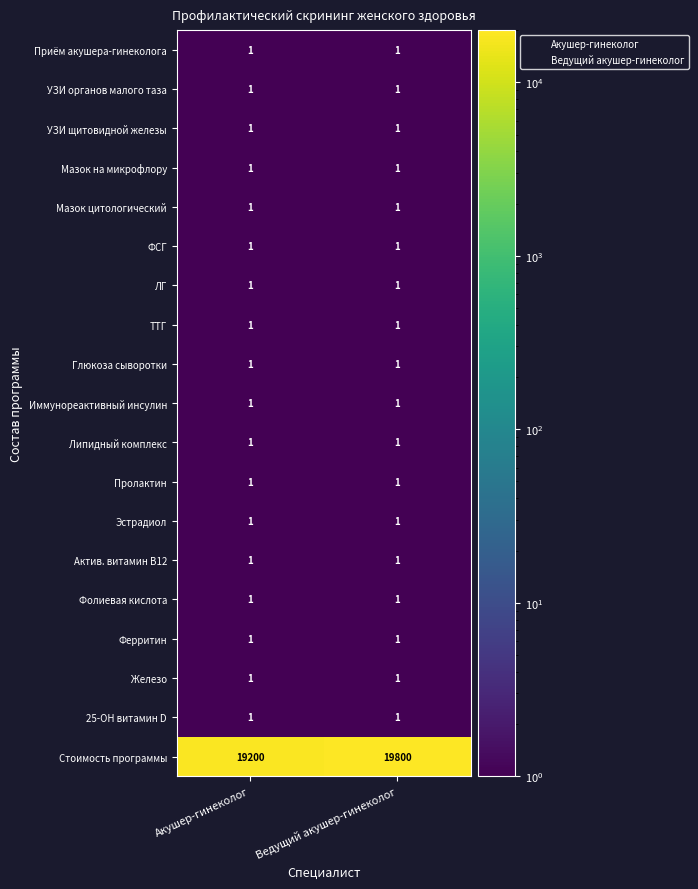

At which category is the sum across all series the highest?

Ведущий акушер-гинеколог